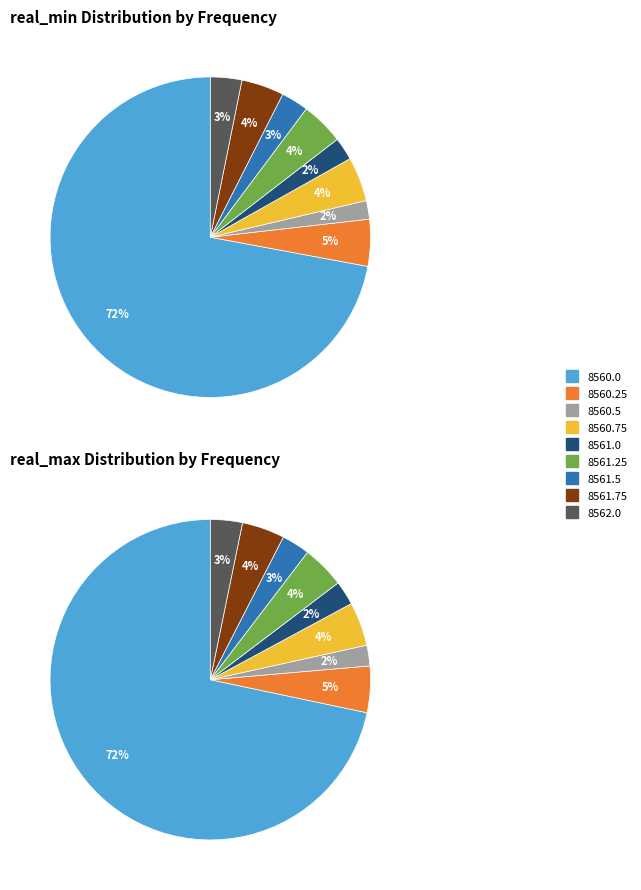

To the nearest percent, what is the combined percentage of 8561.5 and 8560.0?

75%